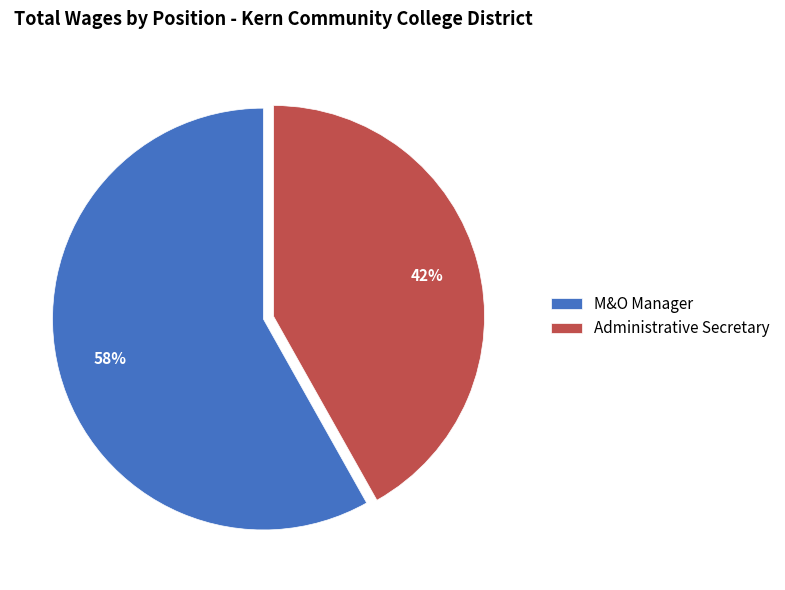

Rank the categories by value from highest to lowest.

M&O Manager, Administrative Secretary